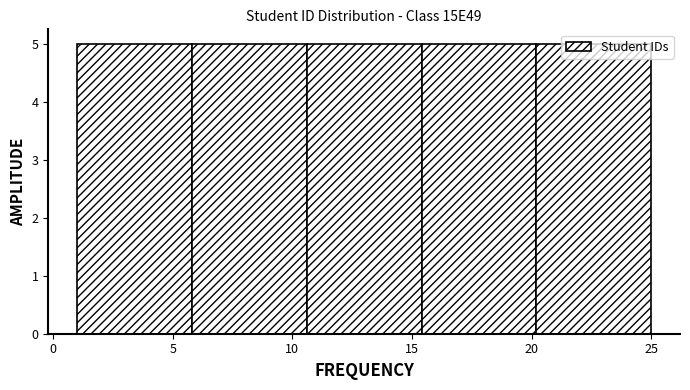

Reading left to right, list every bar in this chart as the range it spans on the x-axis followed by its height. Neither the bar edges nor the heights are printed on the chart, so give them approximately, as read against the axes.

1.0 to 5.8: 5
5.8 to 10.6: 5
10.6 to 15.4: 5
15.4 to 20.2: 5
20.2 to 25.0: 5